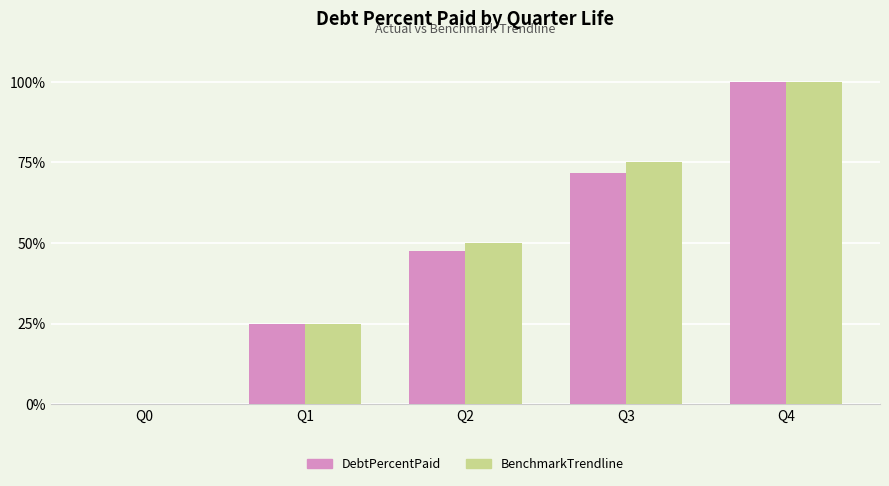

Is the value of BenchmarkTrendline at Q1 greater than the value of DebtPercentPaid at Q0?

Yes